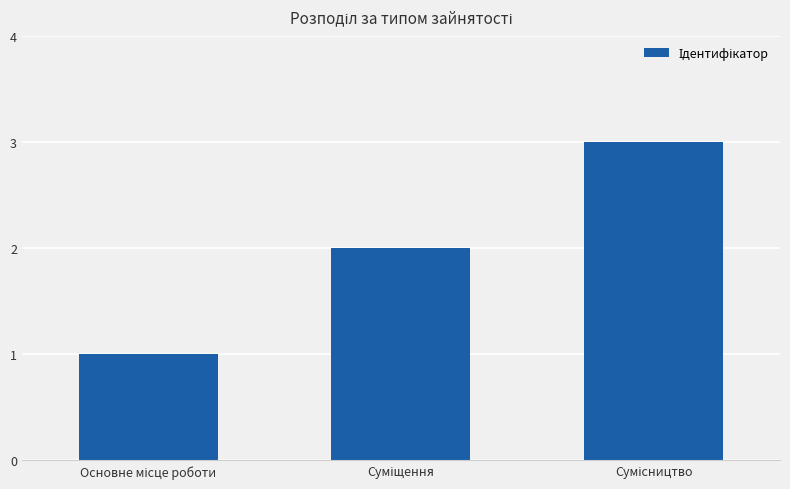

What is the difference between the maximum and minimum values?

2